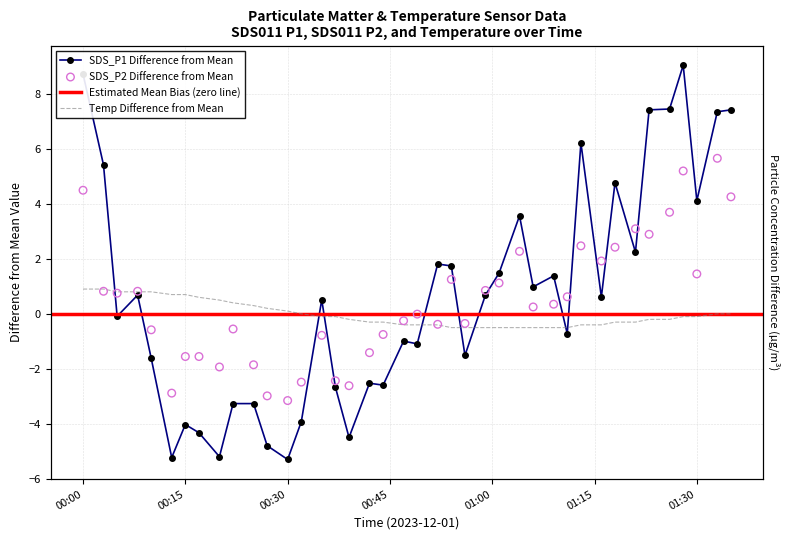

At how many categories does at least one series exceed 4?

10